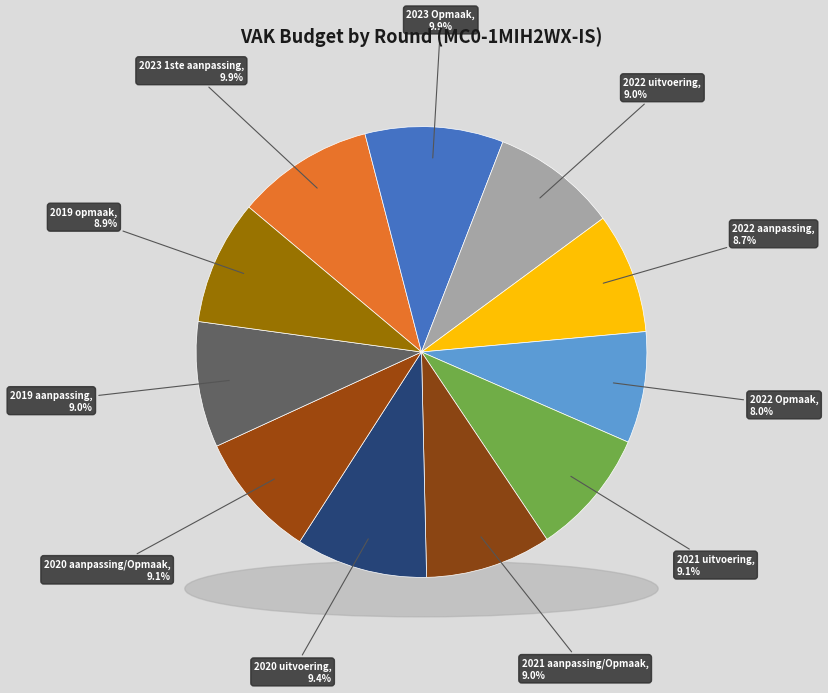

To the nearest percent, what percentage of the pie is 2022 aanpassing?

9%